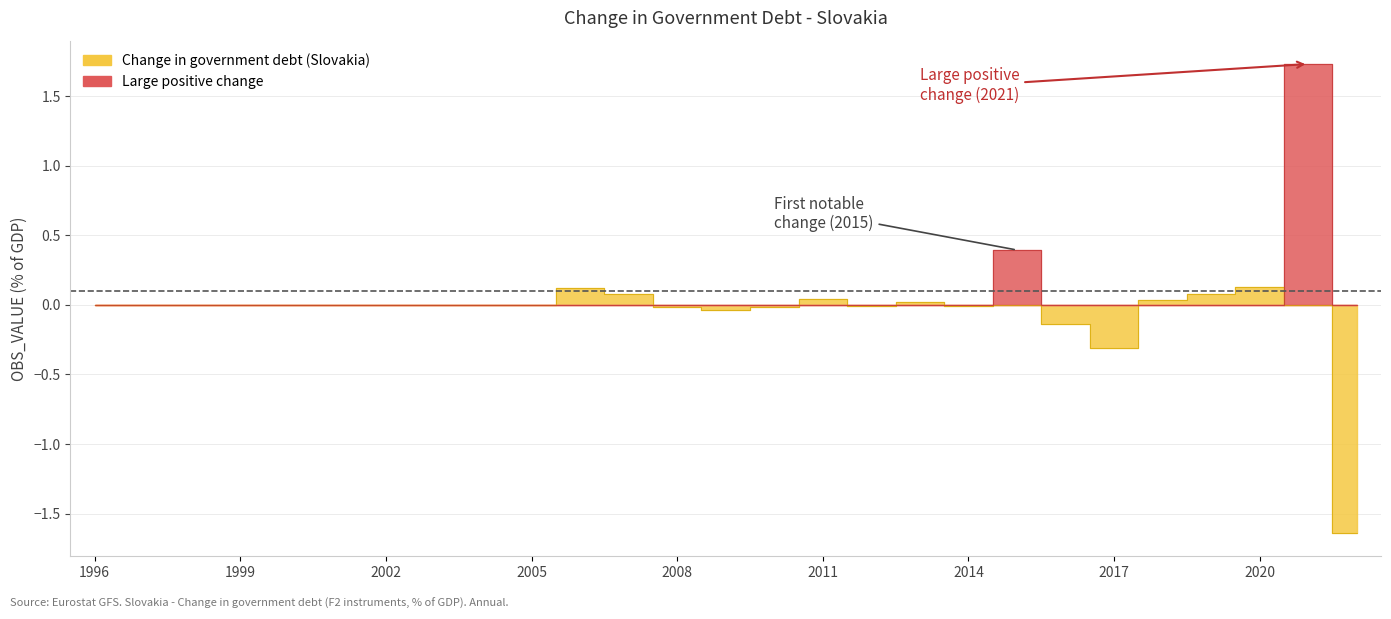

Reading left to right, extract all data points from this chart.

0.0	0.0	0.0	0.0	0.0	0.0	0.0	0.0	0.0	0.0	0.1	0.1	-0.0	-0.0	-0.0	0.0	-0.0	0.0	-0.0	0.4	-0.1	-0.3	0.0	0.1	0.1	1.7	-1.6